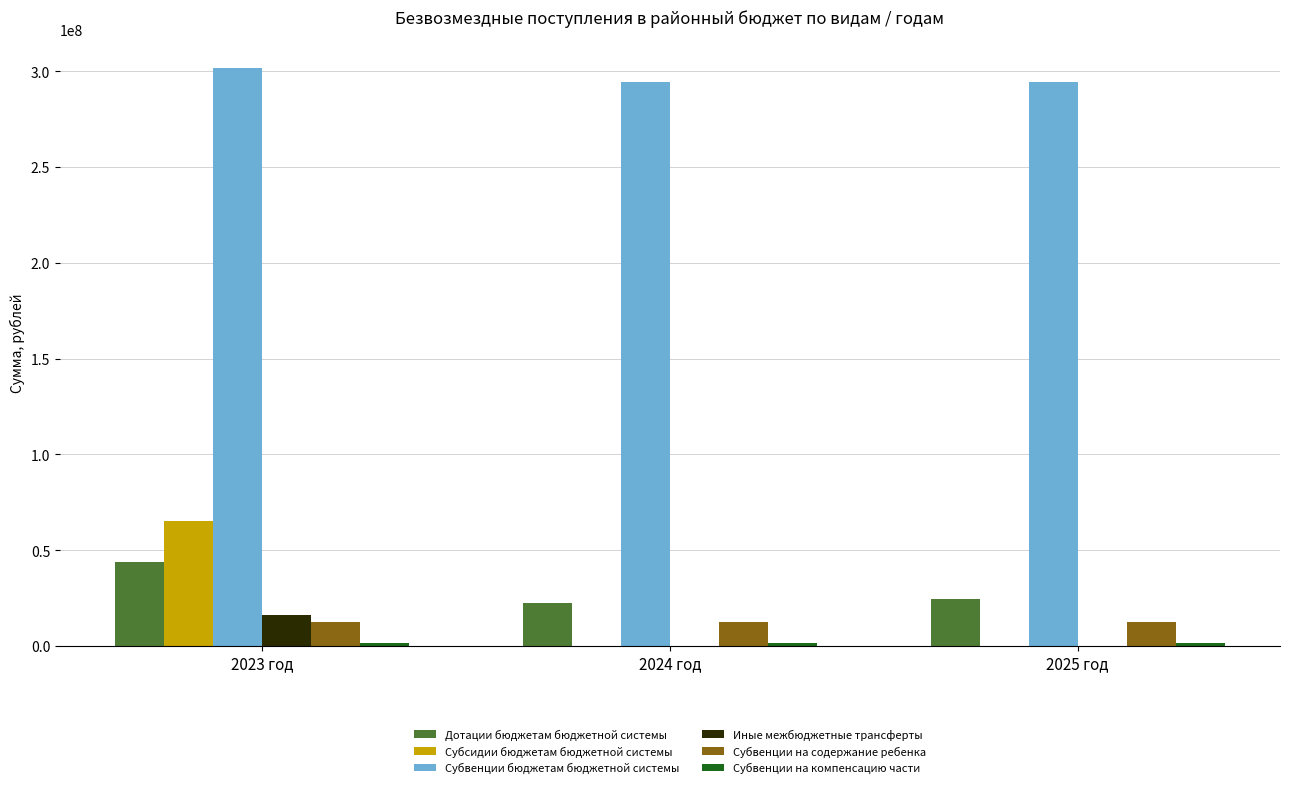

What is the greatest value displayed?

301454122.4